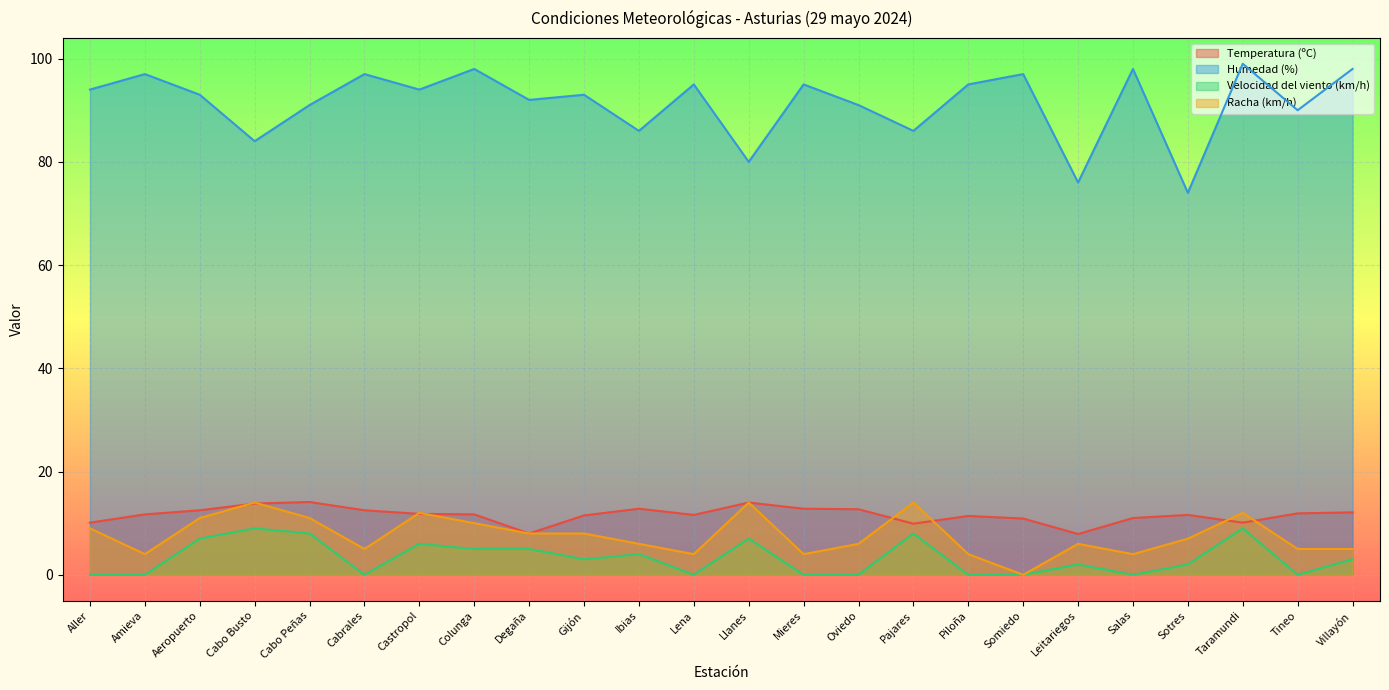

Does the chart display data point markers on the line(s)?

No